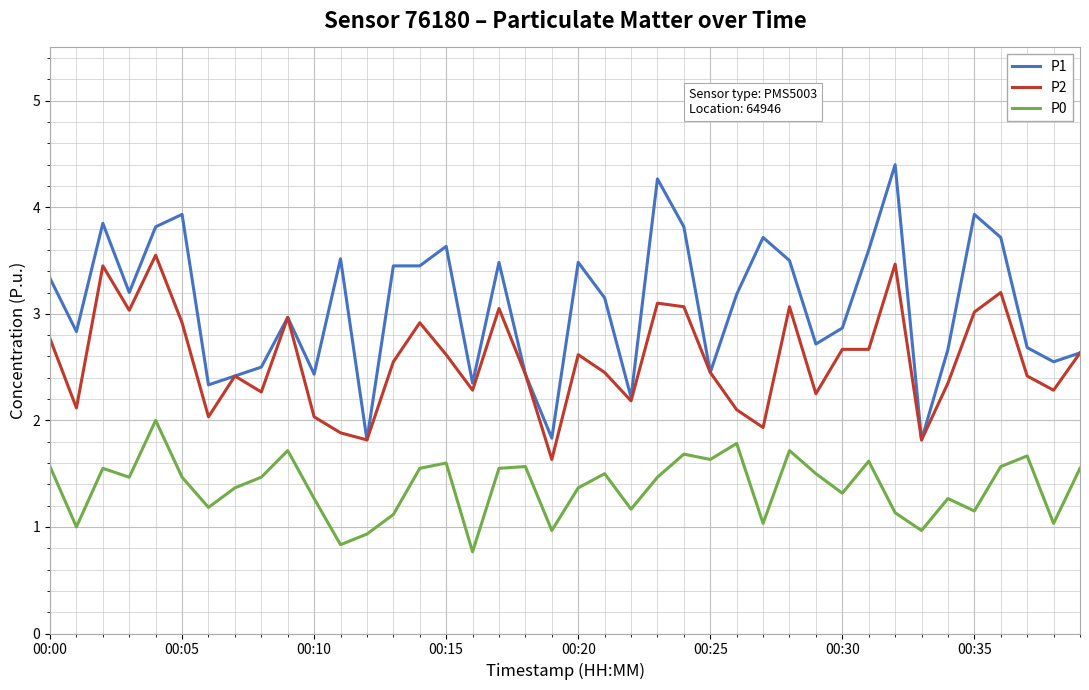

True or false: P0 and P2 intersect in this chart.

False